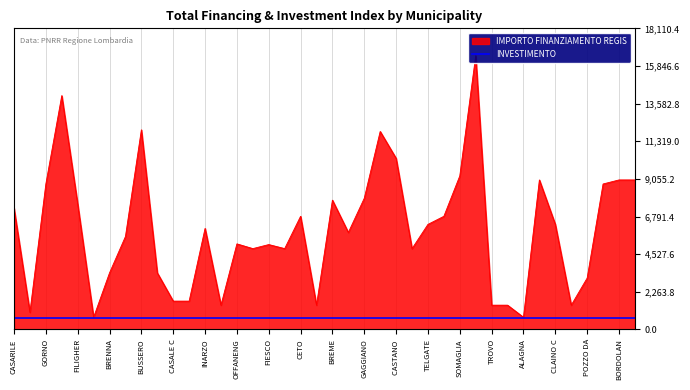

How many lines are shown in the chart?

1